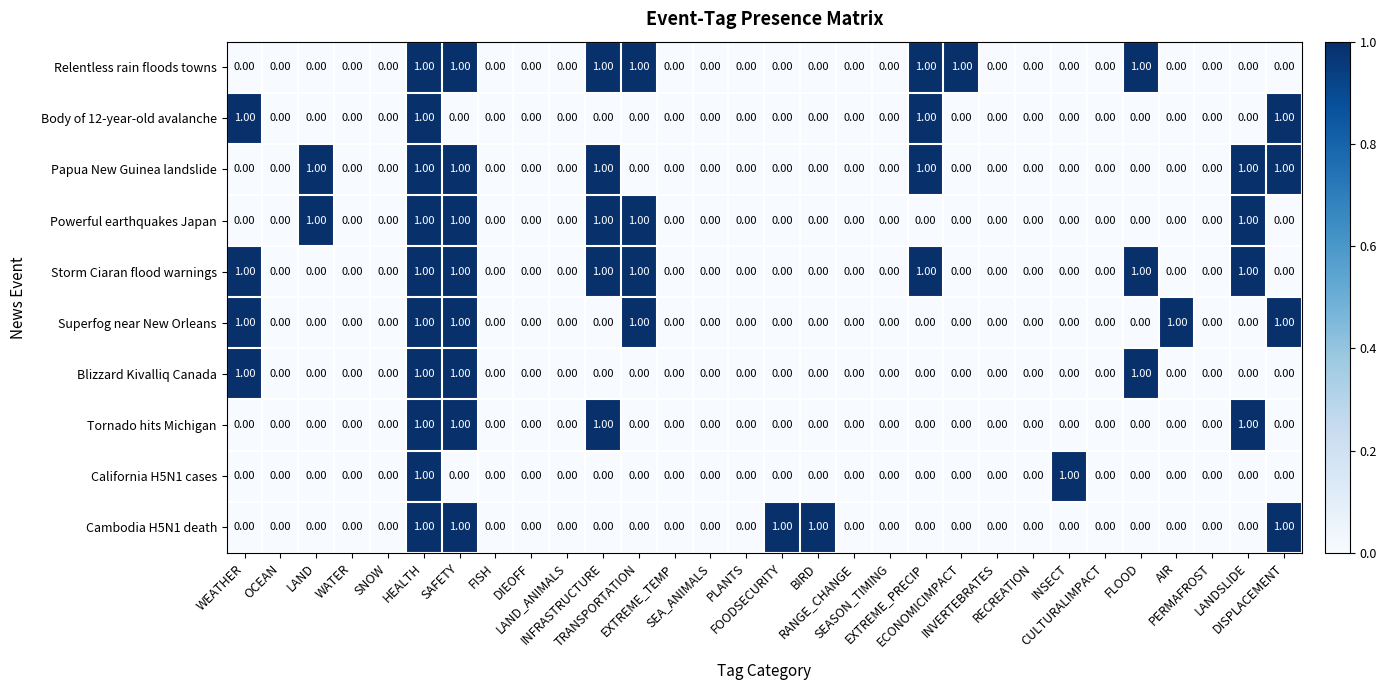

Which series has the largest total across all categories?

Storm Ciaran flood warnings